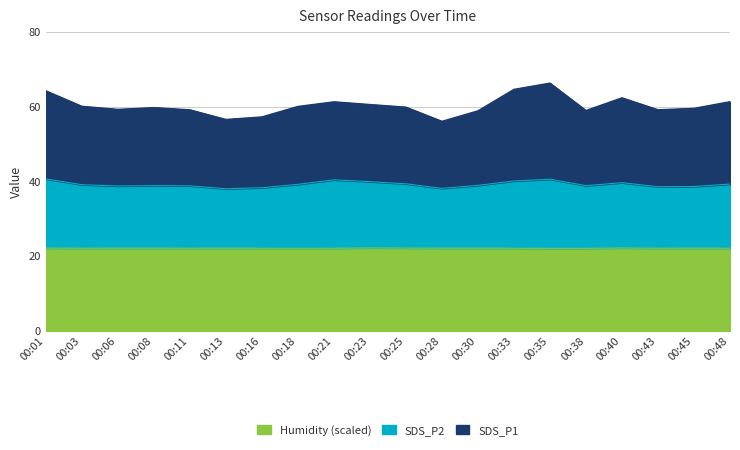

Is it true that SDS_P1 equals 59.0 at 00:38?

True